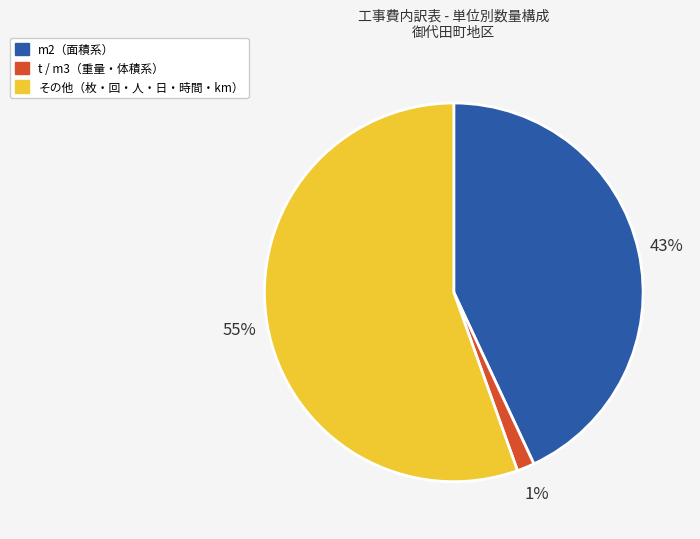

How many slices are in this pie chart?

3